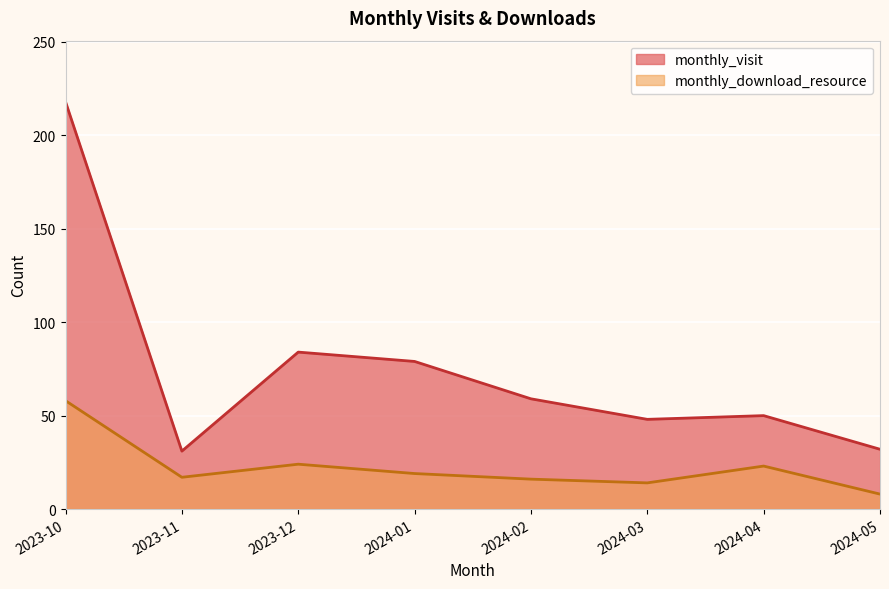

Where does the monthly_visit series first go above 59?

2023-10